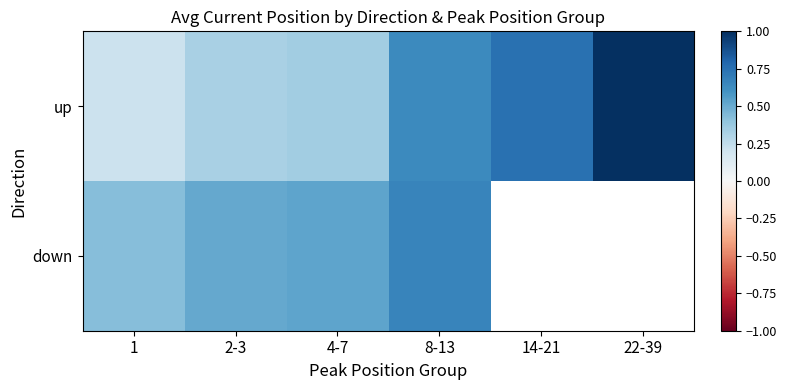

What is the difference between the second highest and minimum values in the up series?

0.5